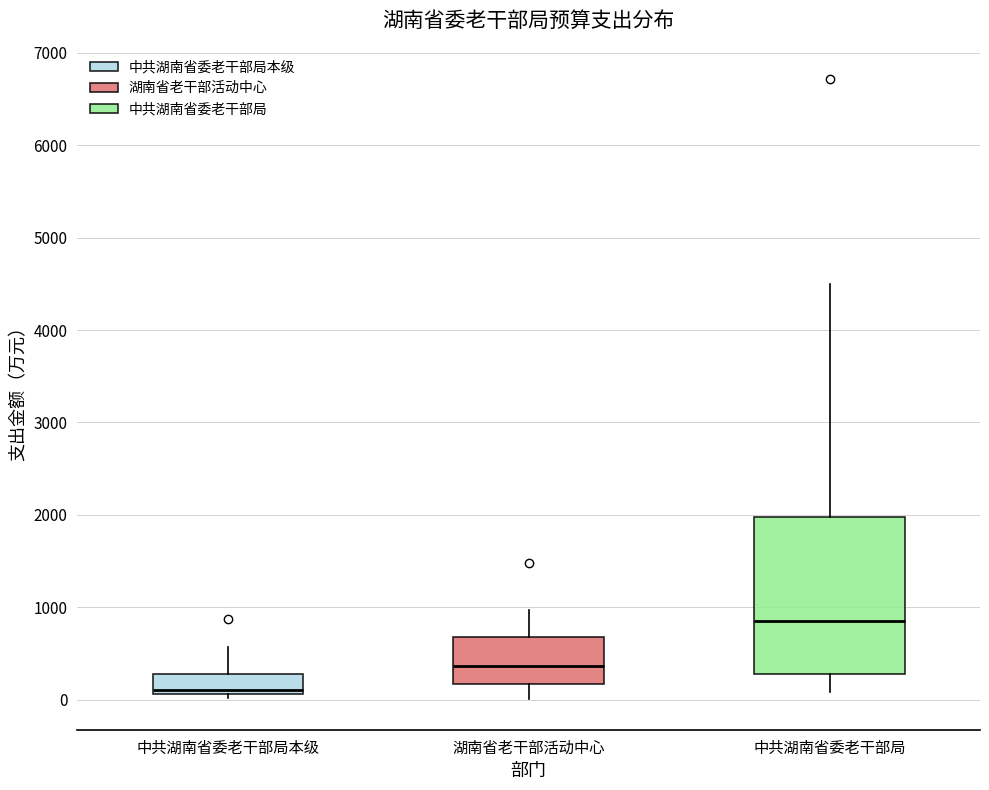

Where is the lower edge of the box for 湖南省老干部活动中心 on the y-axis? The values are not printed on the chart, so give them approximately, as read against the axis.

200